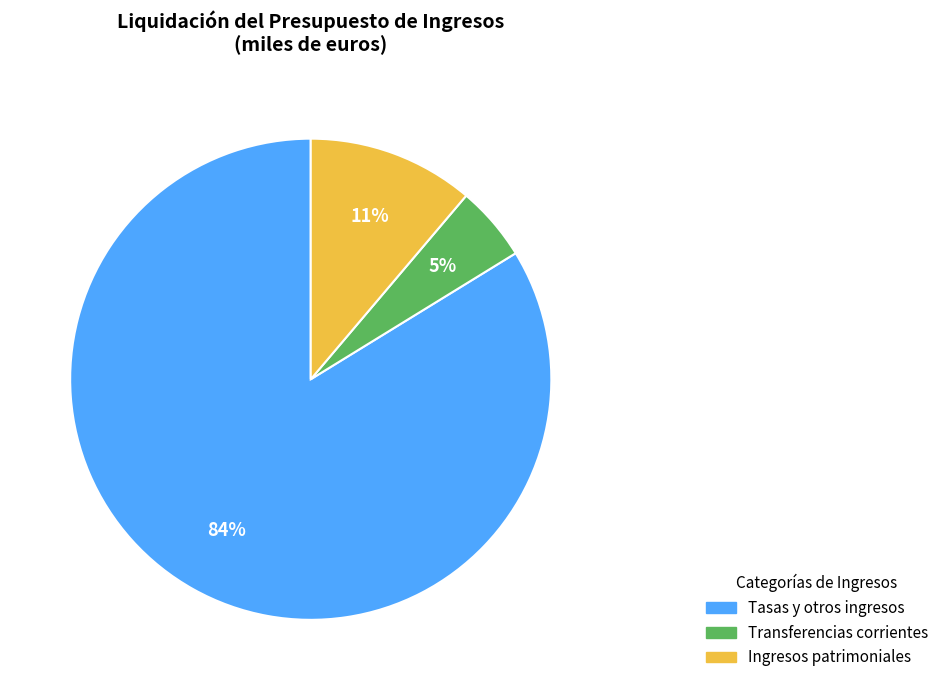

Is there any slice that represents more than half of the pie?

Yes